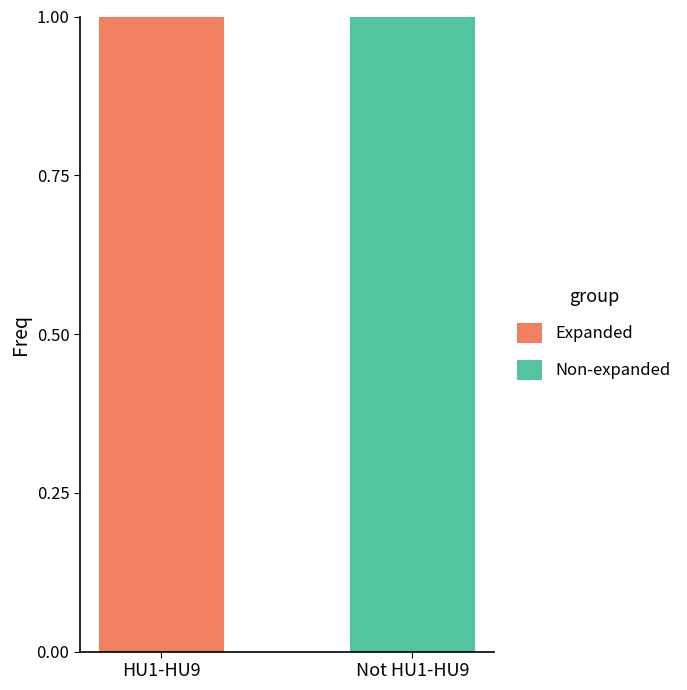

Is it true that Expanded equals 0 at Not HU1-HU9?

True